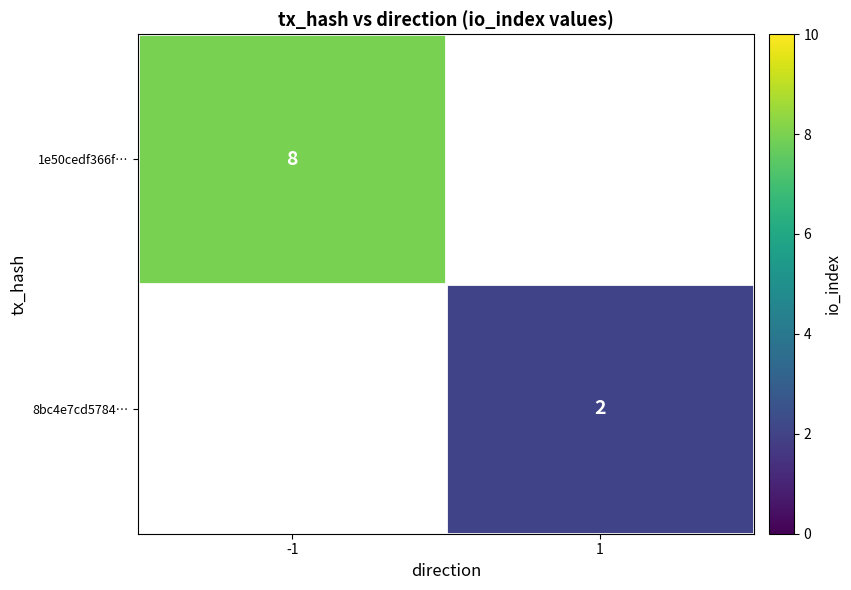

Is it true that 1e50cedf366f… equals 2 at -1?

False